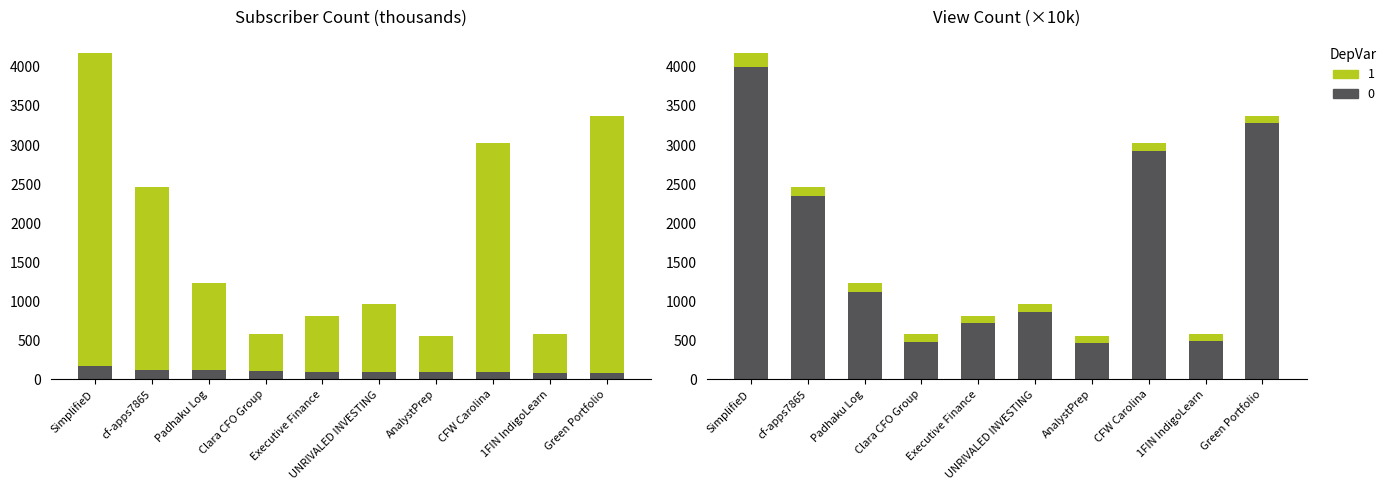

Is it true that Subscriber Count equals 34.5 at UNRIVALED INVESTING?

False